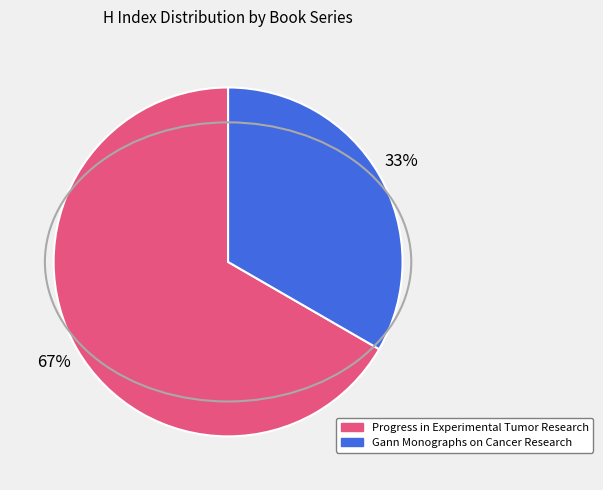

Count the number of slices in the pie.

2